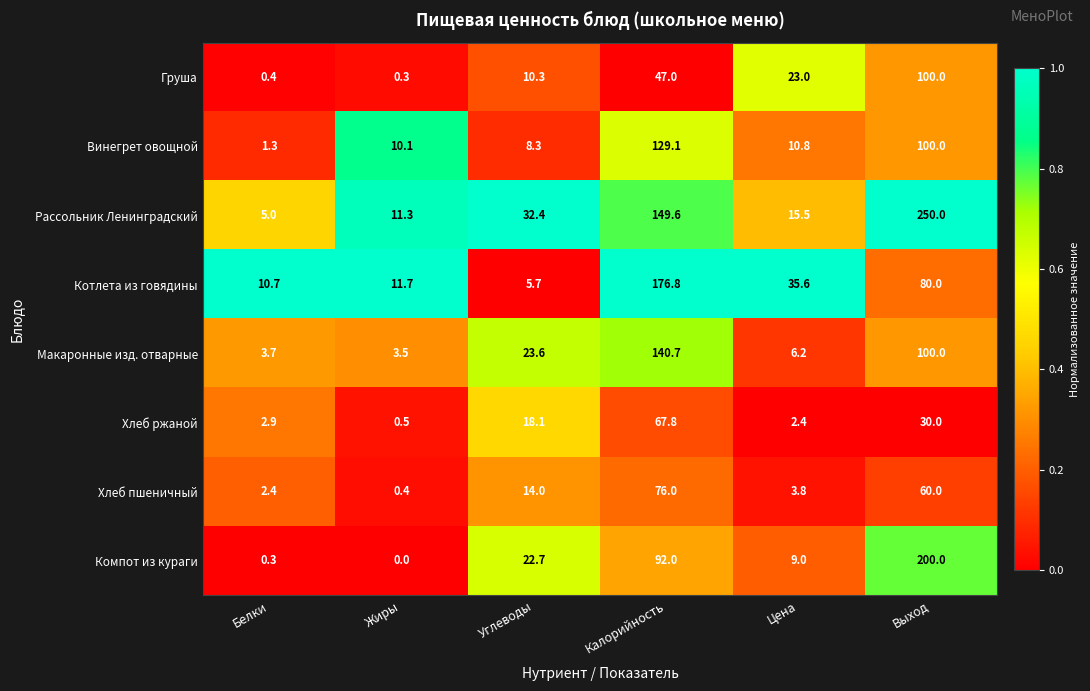

Between Белки and Цена, which series saw the biggest shift?

Котлета из говядины